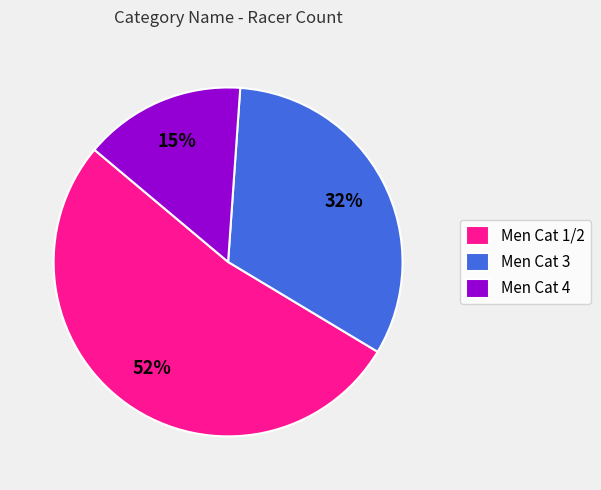

Approximately how many times larger is the value at Men Cat 1/2 compared to Men Cat 3?

1.6